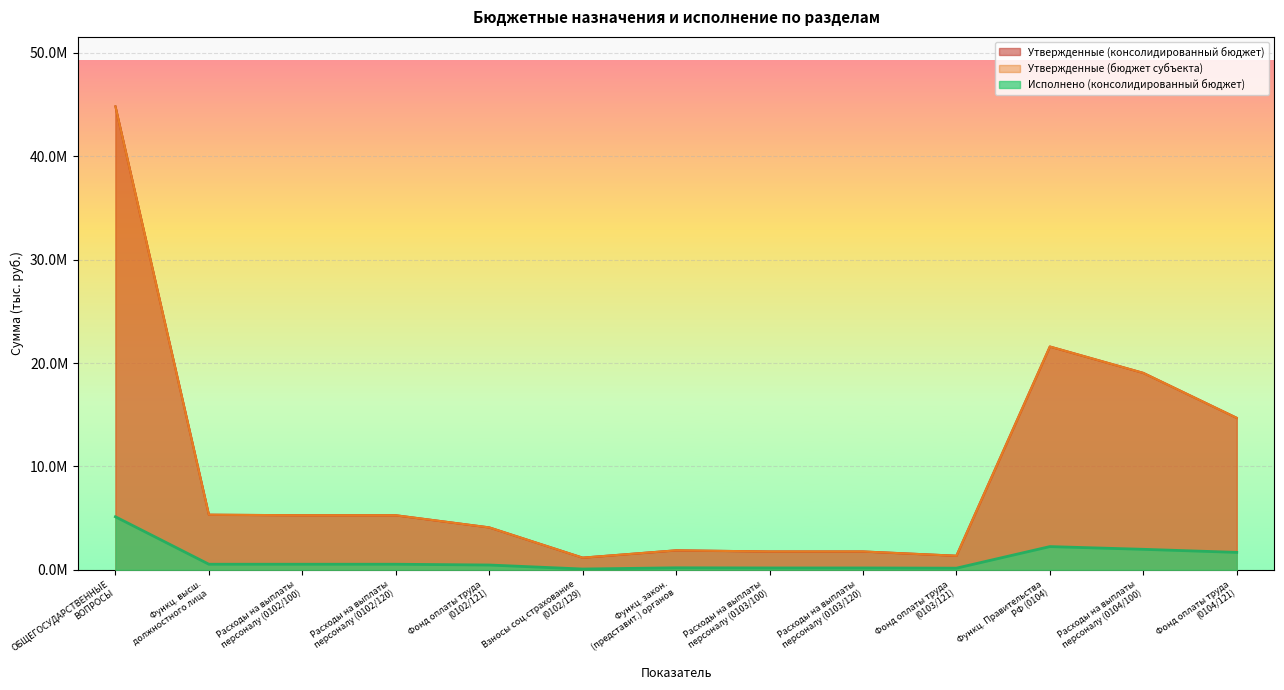

How many lines are shown in the chart?

3